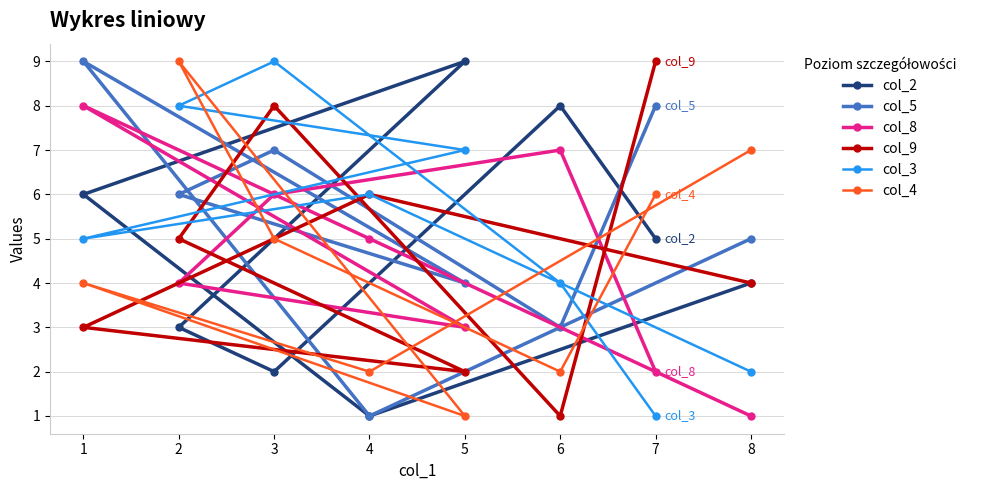

List the labels in order of col_8 value, smallest first.

8, 7, 5, 2, 4, 3, 6, 1